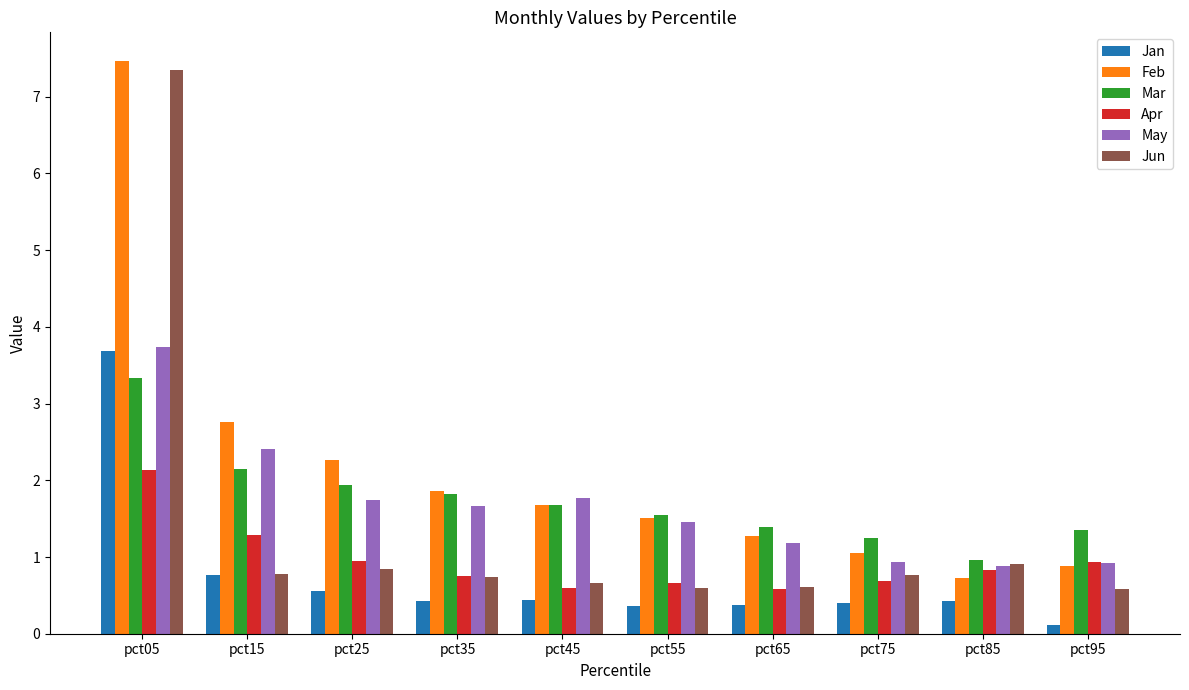

The Mar series shows 2.0 at pct95. True or false?

False